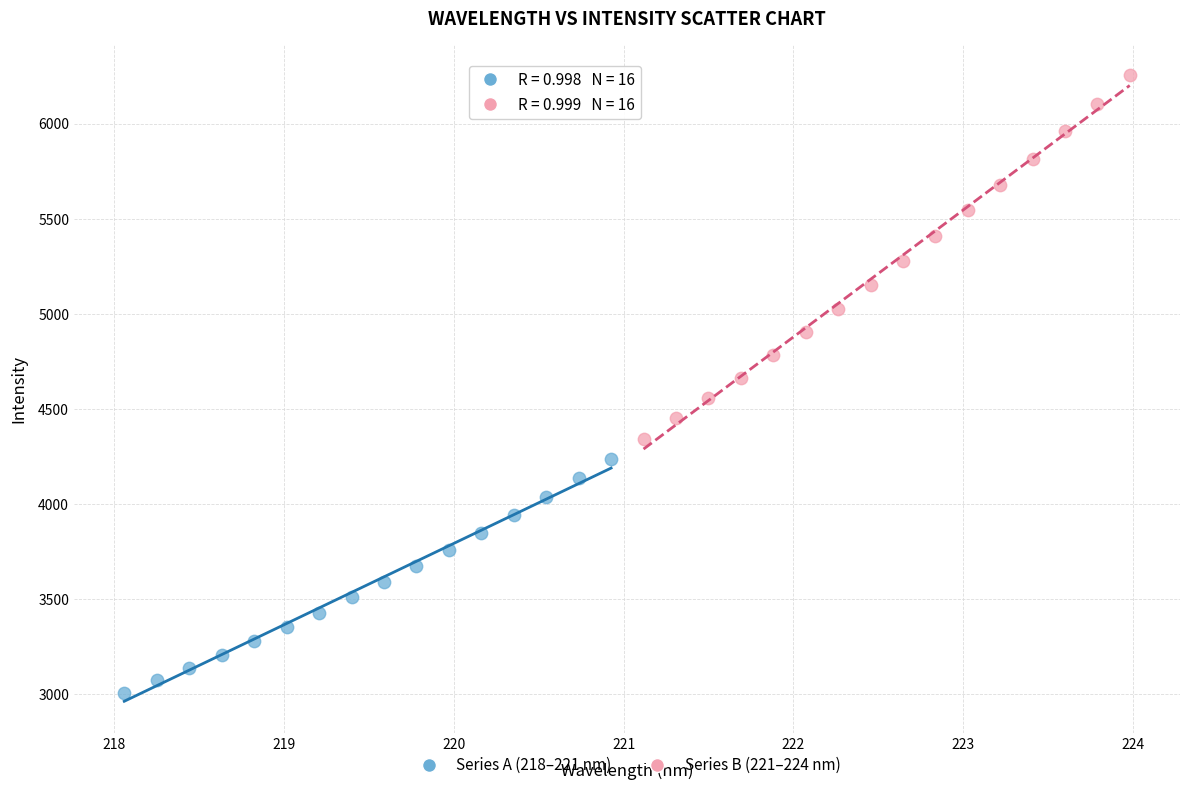

What are all the series names shown in the legend?

Series A (218–221 nm), Series B (221–224 nm)